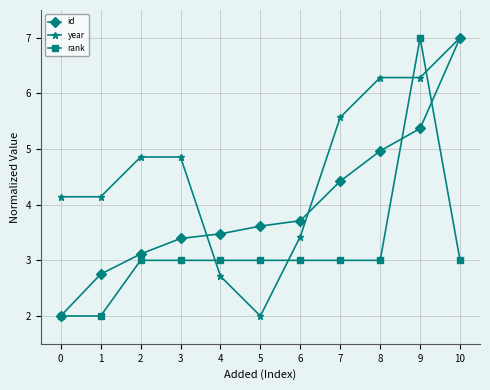

The value of year at 10 is 7.0. True or false?

True